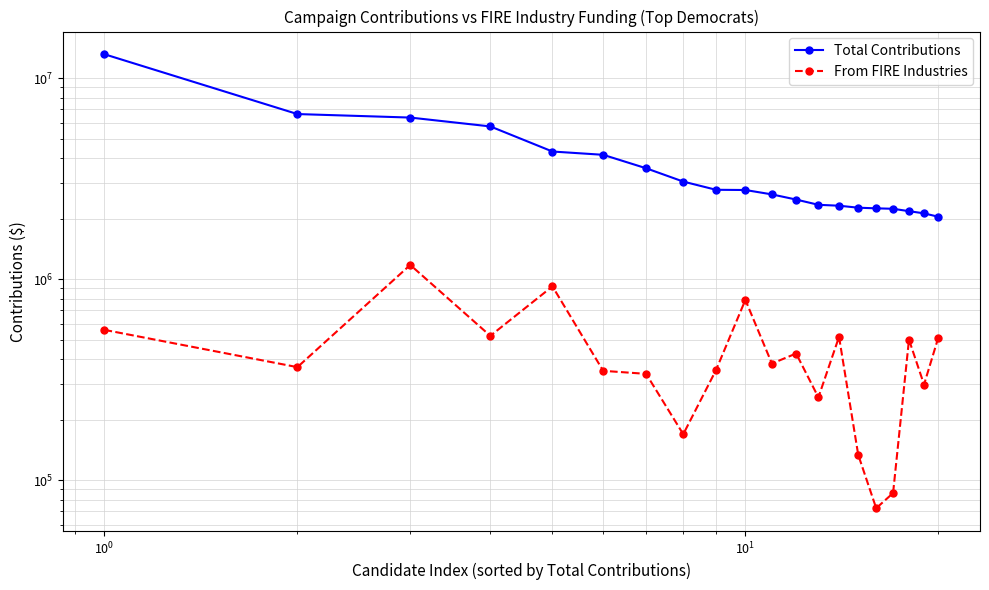

In From FIRE Industries, how many points are higher than both neighbors (excluding endpoints)?

6